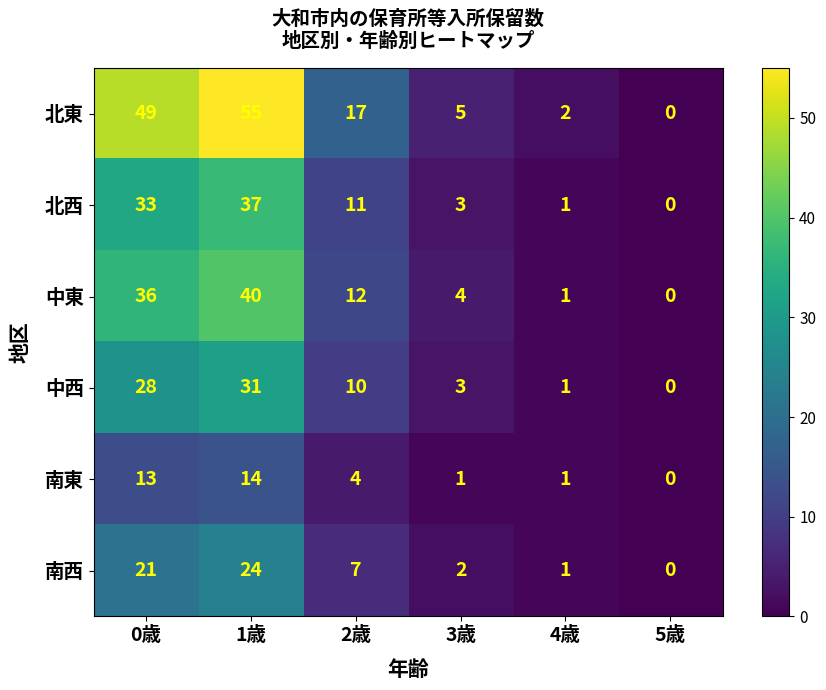

Which series changed the most between 4歳 and 5歳?

北東